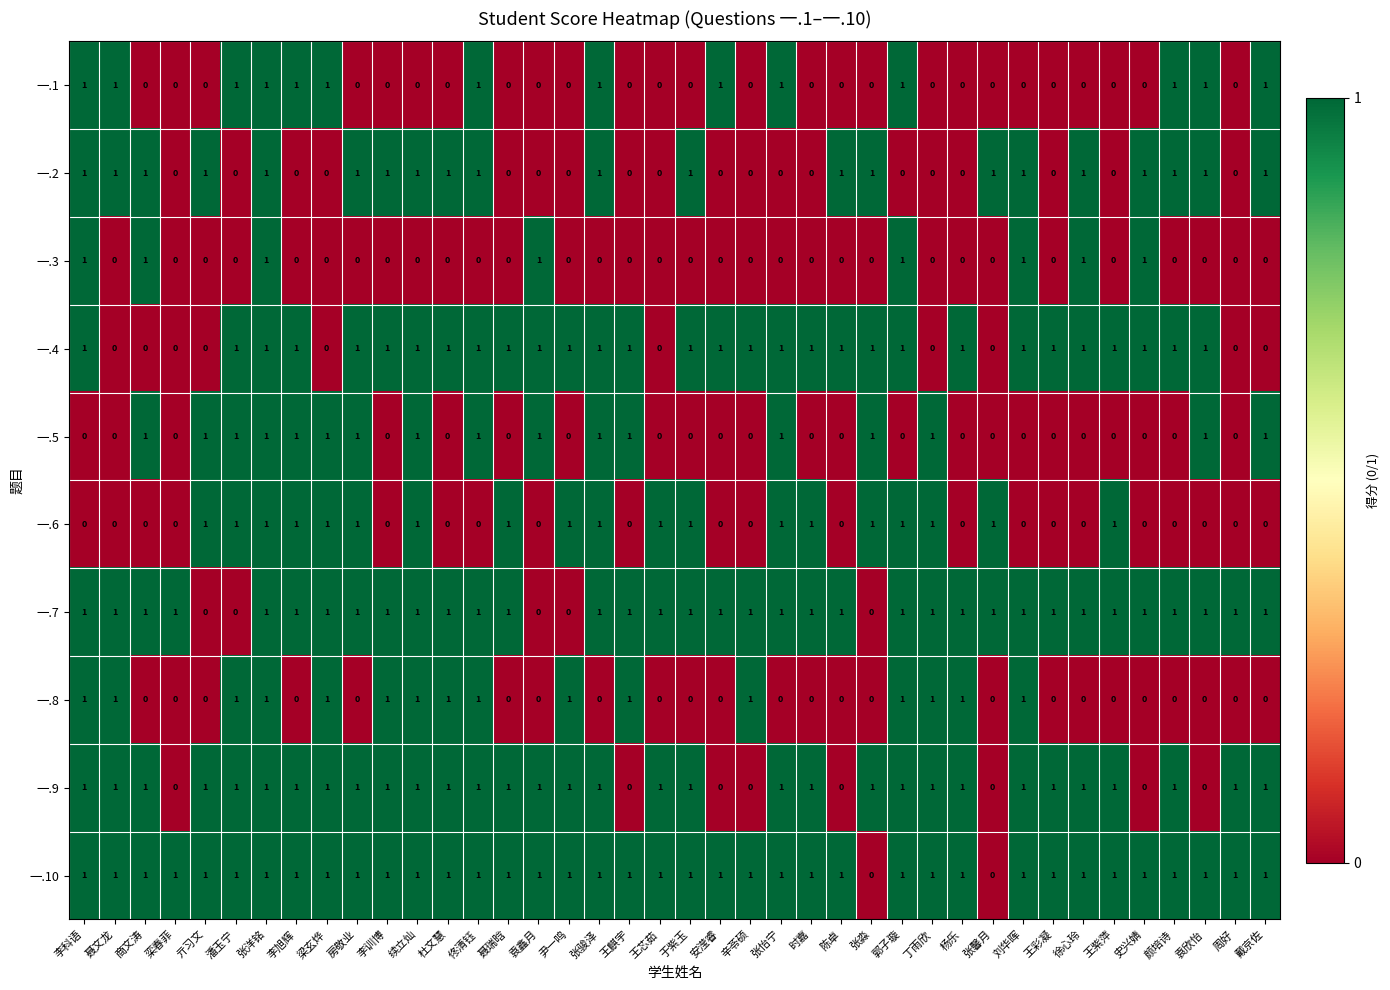

How many 一.6 values are between 0 and 1?

40